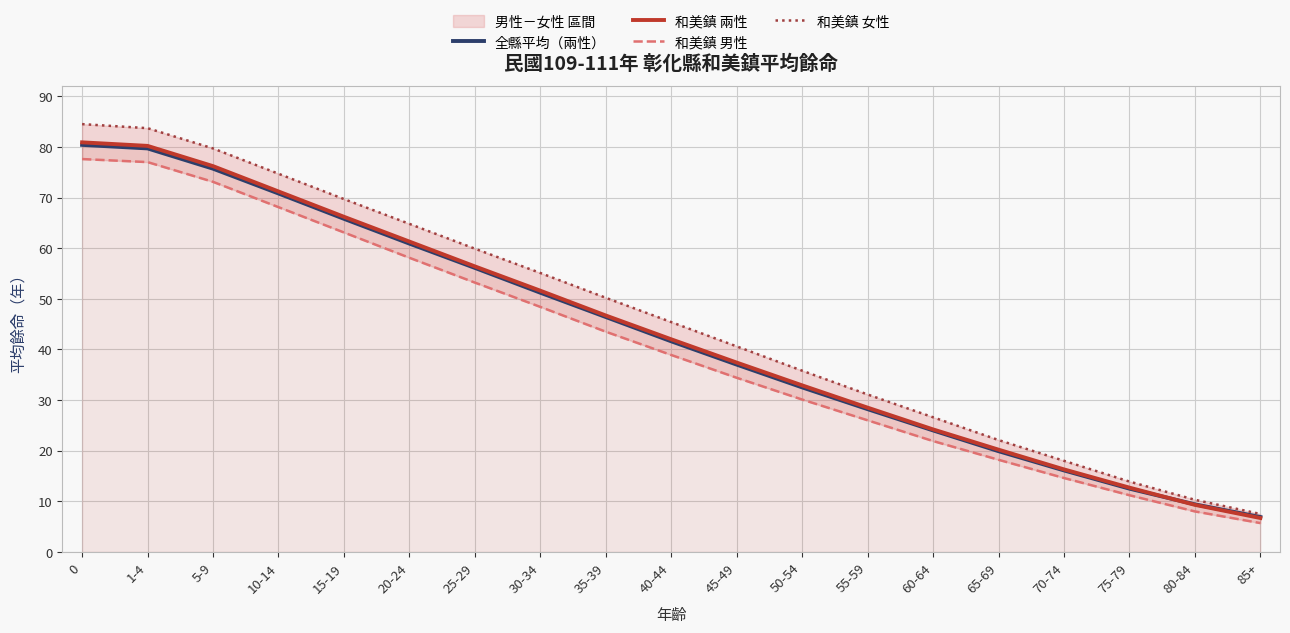

What is the maximum value for 和美鎮 女性?

84.5